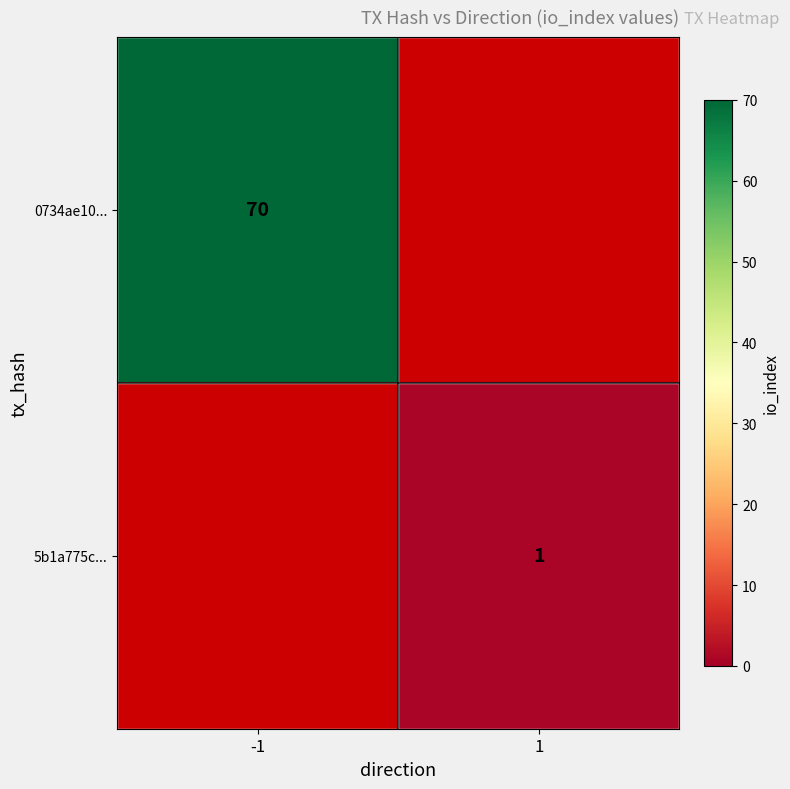

The 0734ae10... series shows 70 at -1. True or false?

True